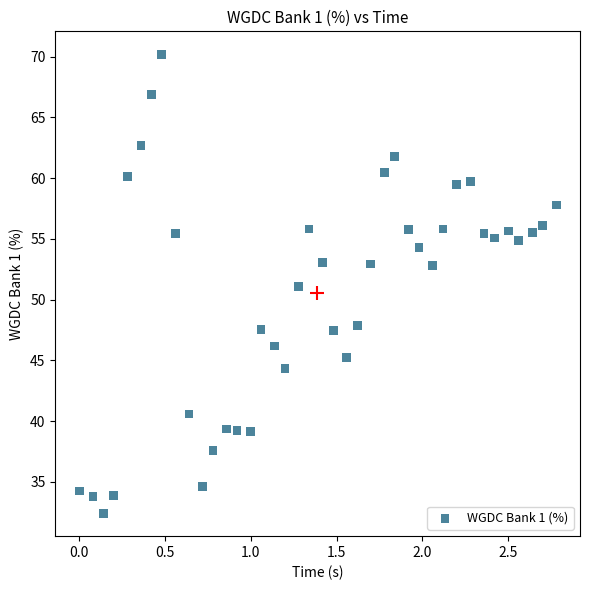

What is the range of X values (max minus min)?

2.8